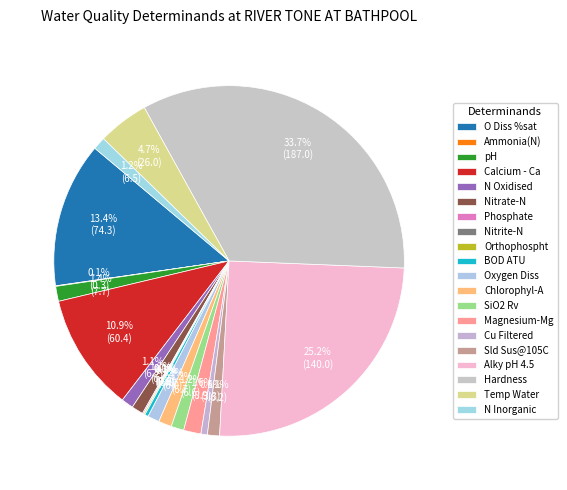

How many slices are in this pie chart?

20